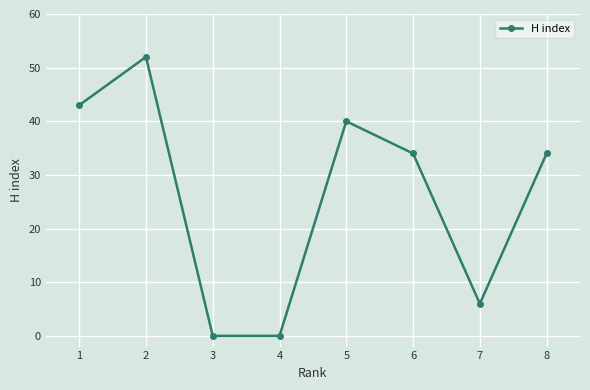

Reading left to right, list all the values displayed in this chart.

43	52	0	0	40	34	6	34